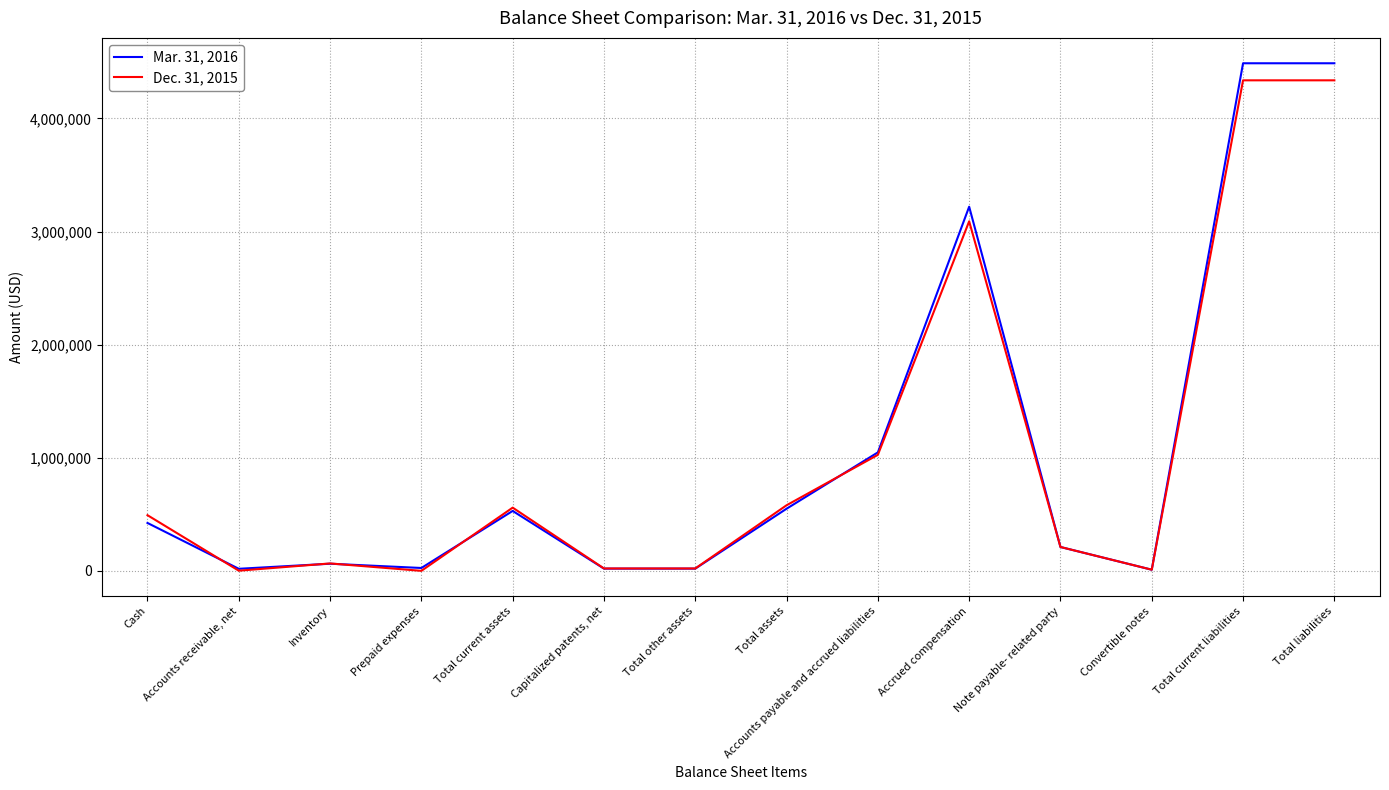

True or false: Mar. 31, 2016 has a value of 25275 at Prepaid expenses.

True